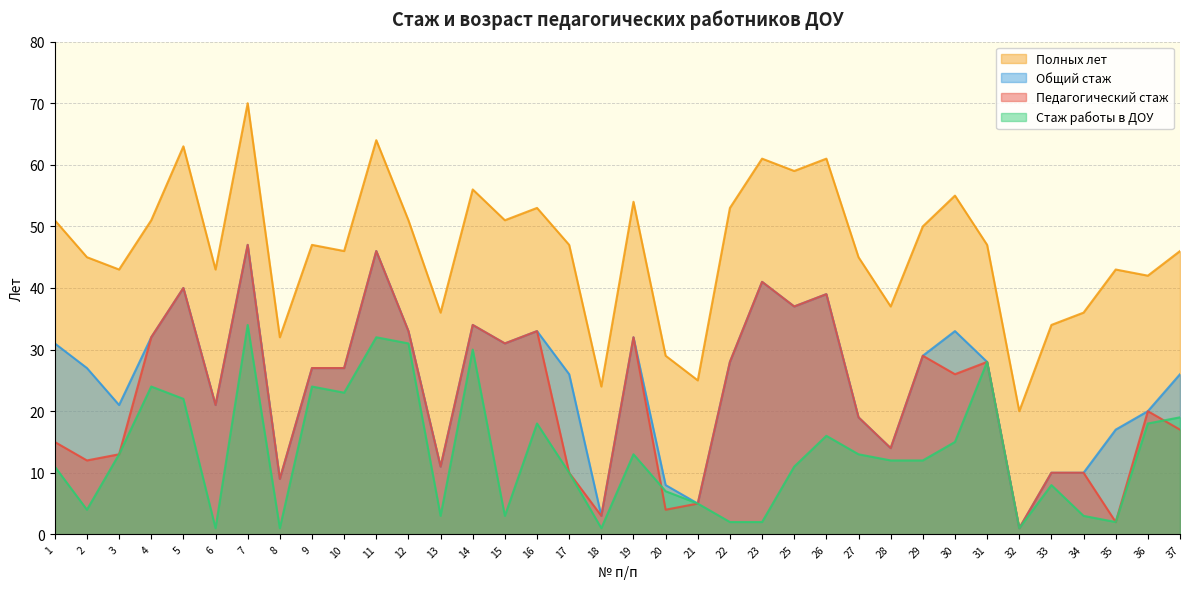

Reading right to left, transcribe all the data shown in this chart.

Педагогический стаж: 17	20	2	10	10	1	28	26	29	14	19	39	37	41	28	5	4	32	3	10	33	31	34	11	33	46	27	27	9	47	21	40	32	13	12	15
Общий стаж: 26	20	17	10	10	1	28	33	29	14	19	39	37	41	28	5	8	32	3	26	33	31	34	11	33	46	27	27	9	47	21	40	32	21	27	31
Стаж работы в ДОУ: 19	18	2	3	8	1	28	15	12	12	13	16	11	2	2	5	7	13	1	10	18	3	30	3	31	32	23	24	1	34	1	22	24	13	4	11
Полных лет: 46	42	43	36	34	20	47	55	50	37	45	61	59	61	53	25	29	54	24	47	53	51	56	36	51	64	46	47	32	70	43	63	51	43	45	51